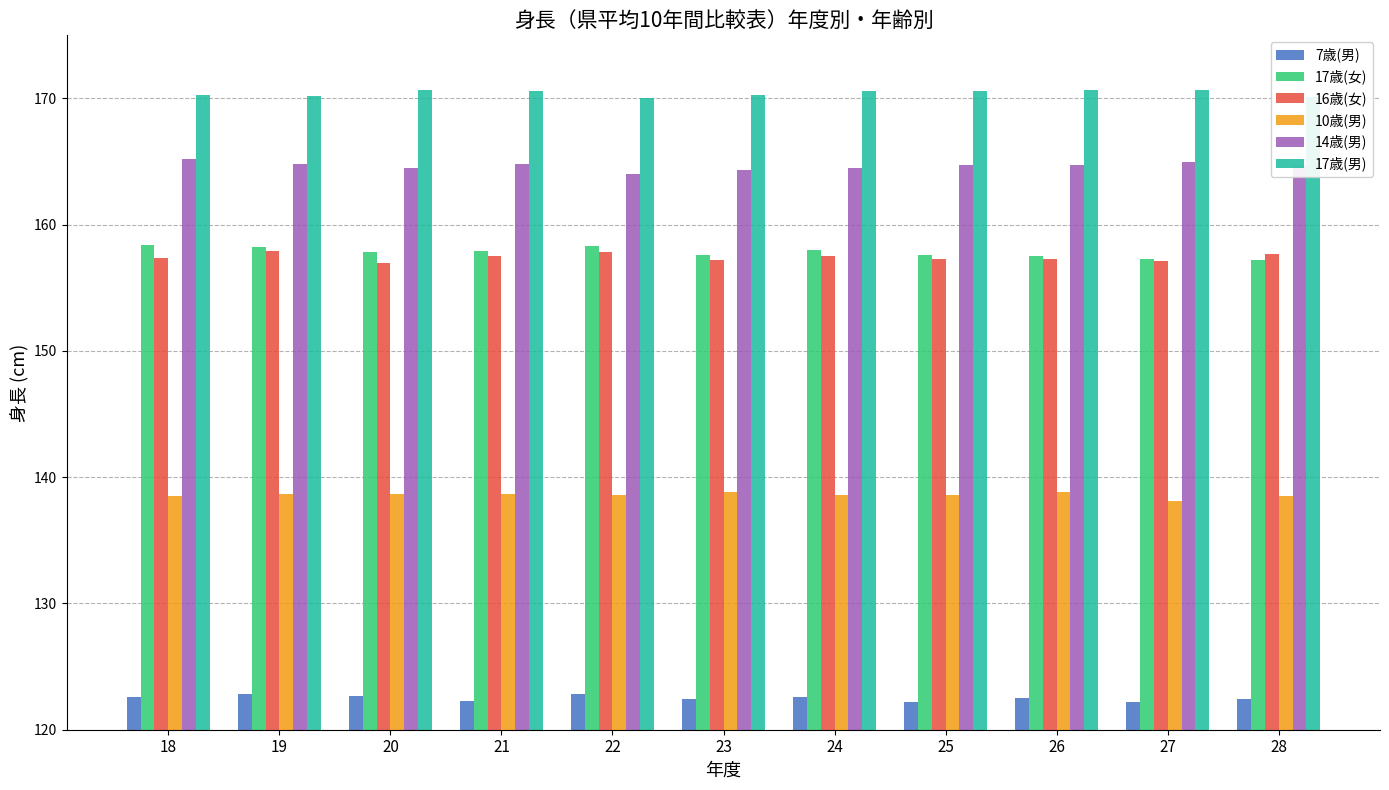

Does the chart contain stacked bars?

No